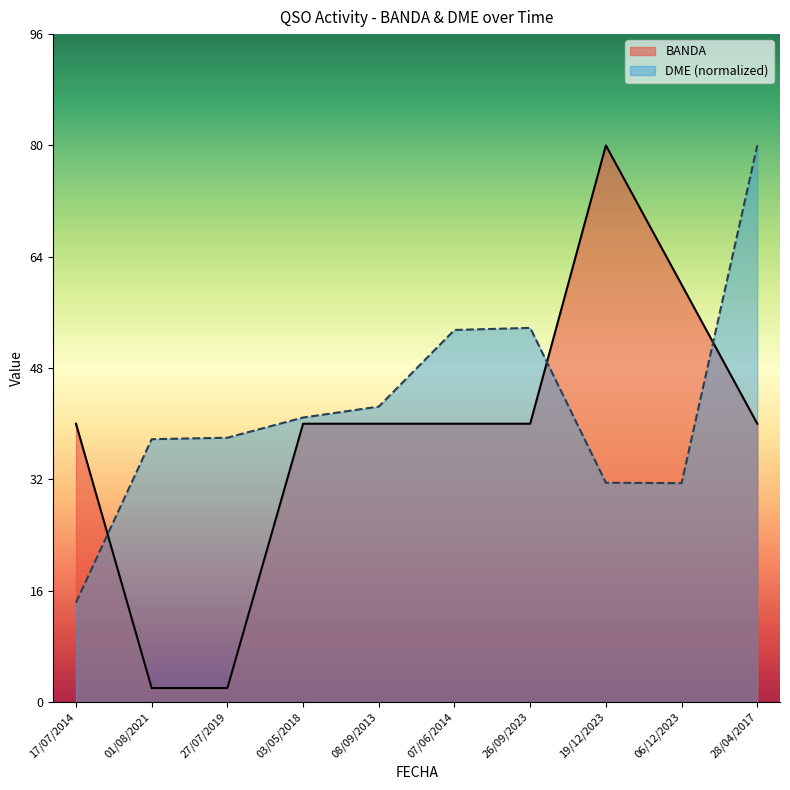

At which label does DME first exceed 40?

03/05/2018